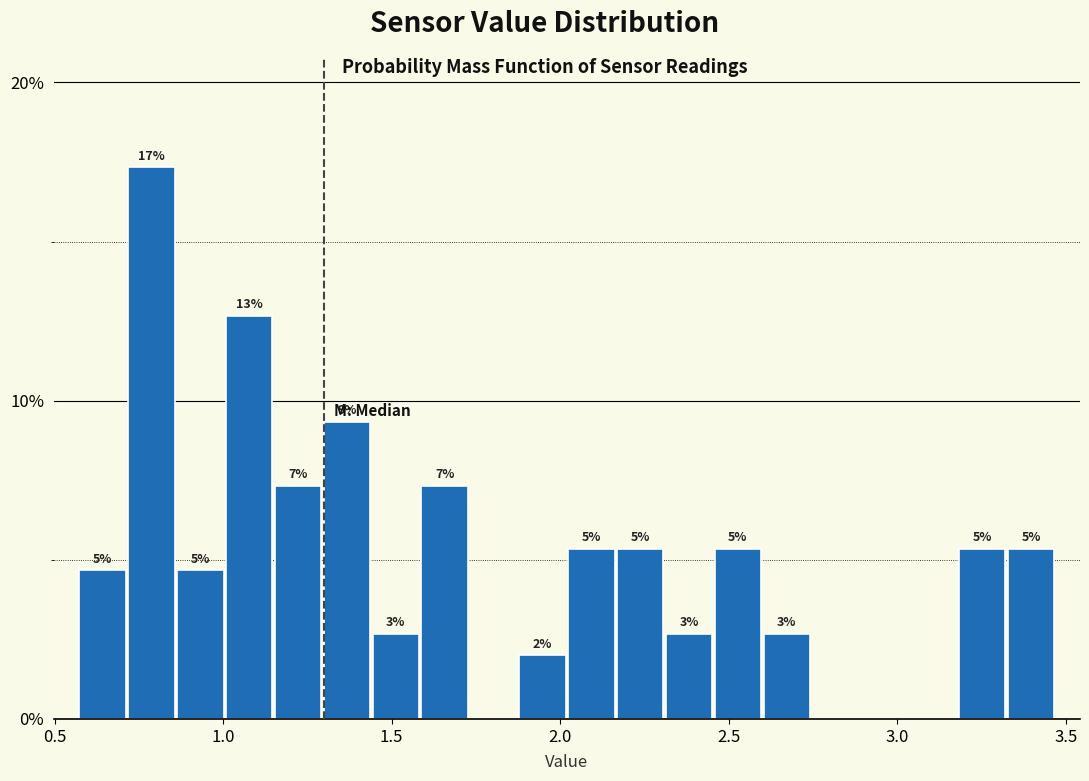

Around what value on the x-axis is the tallest bar? Give the approximate position of its centre, as read against the axis.

0.80